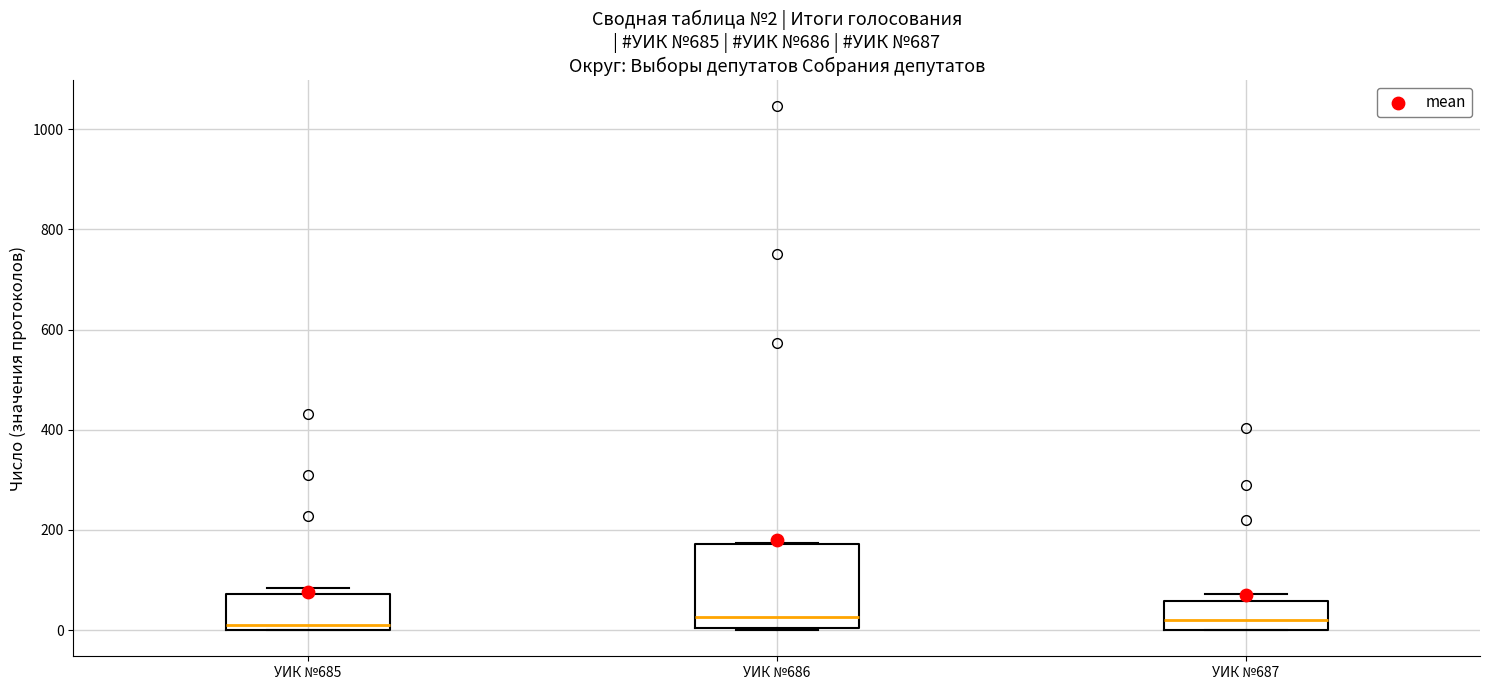

Comparing the boxes themselves (not the whiskers), which one is the tallest?

УИК №686